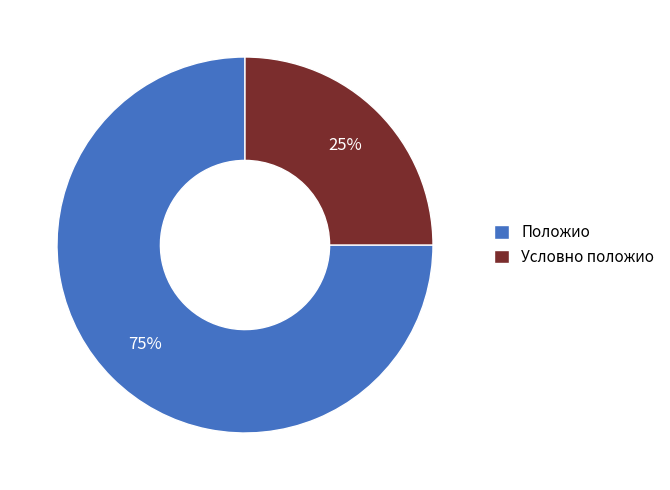

Rank the categories by value from highest to lowest.

Положио, Условно положио